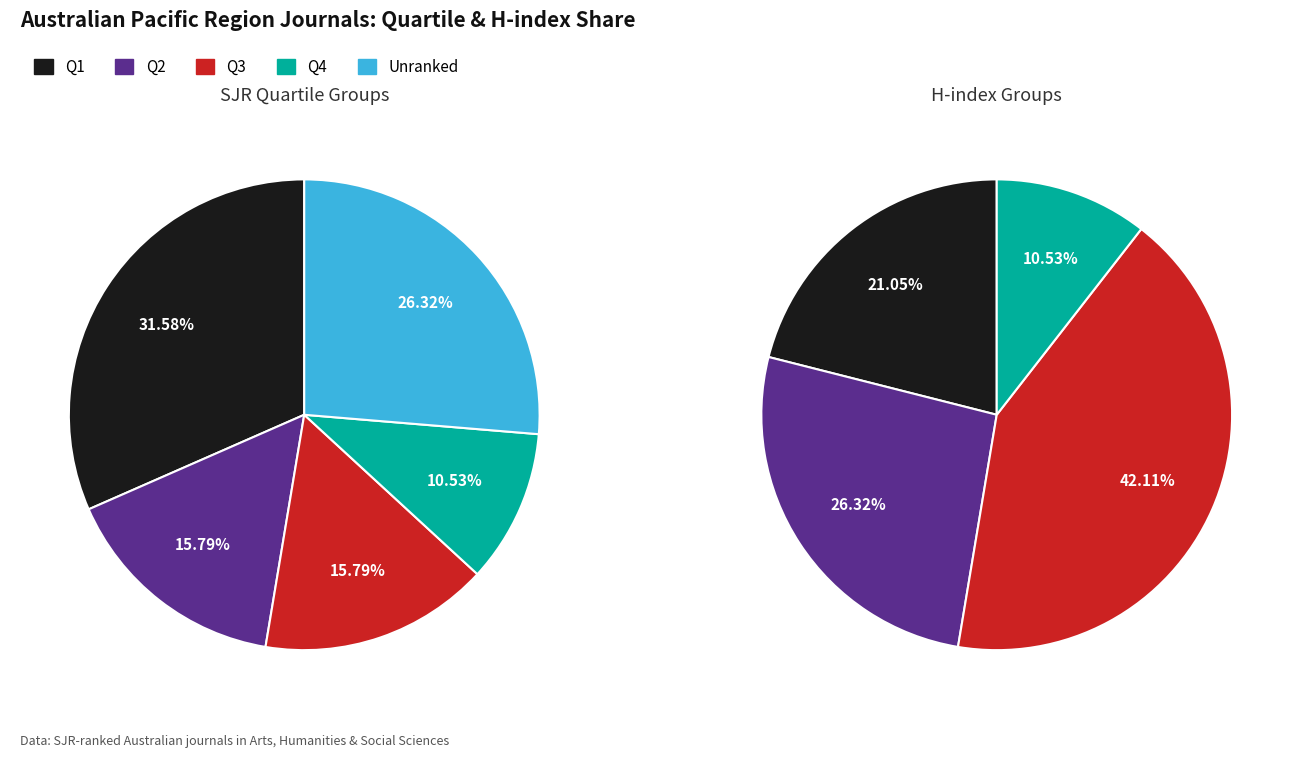

Count the number of slices in the pie.

4